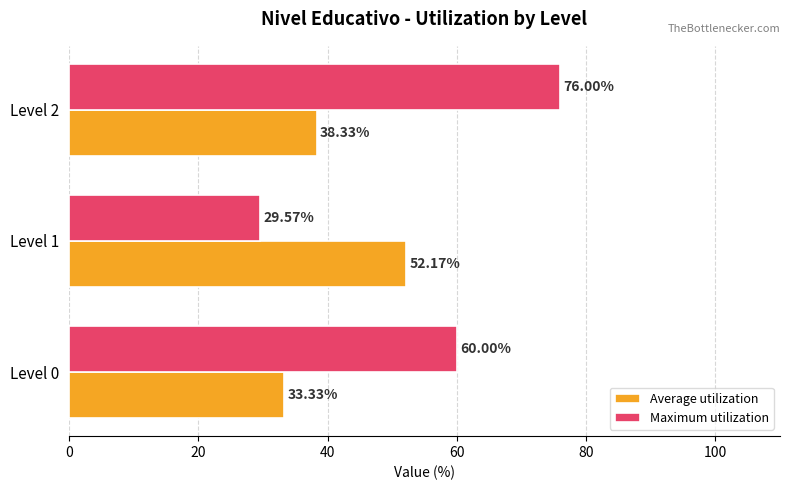

What is the sum of the Average utilization values at Level 1 and Level 0?

85.5